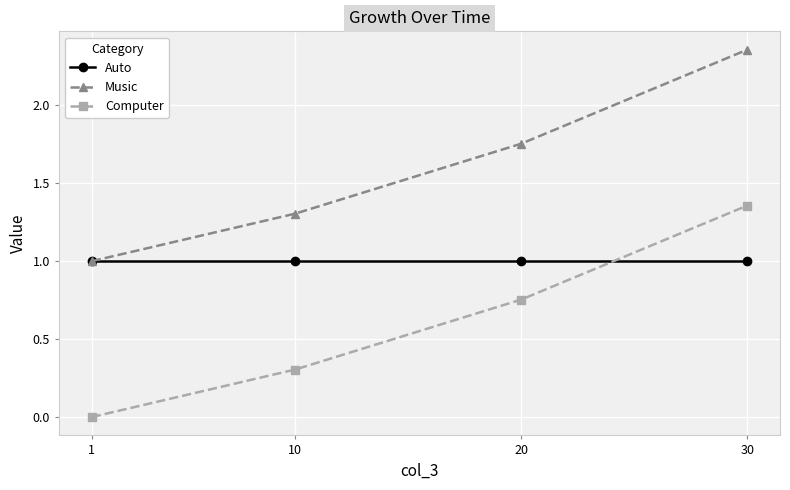

What are all the series names shown in the legend?

Auto, Music, Computer